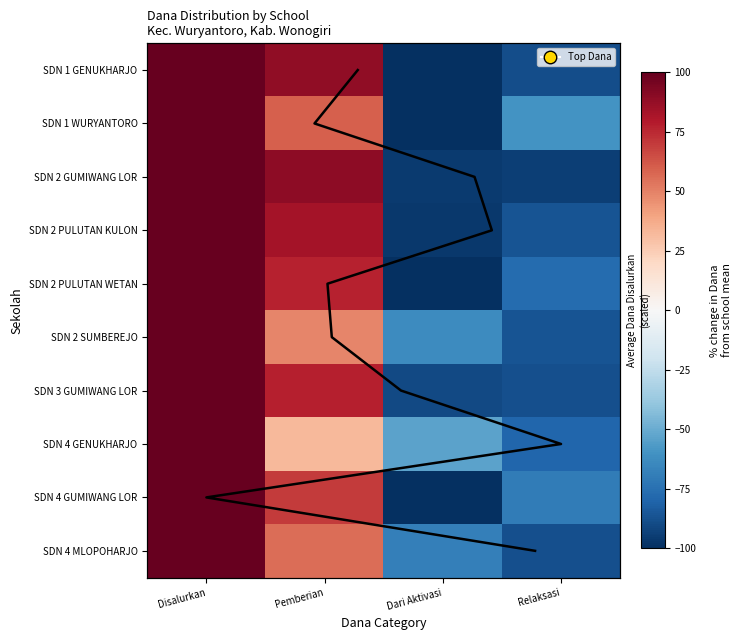

Rank the categories by SDN 2 GUMIWANG LOR value from highest to lowest.

Disalurkan, Pemberian, Relaksasi, Dari Aktivasi